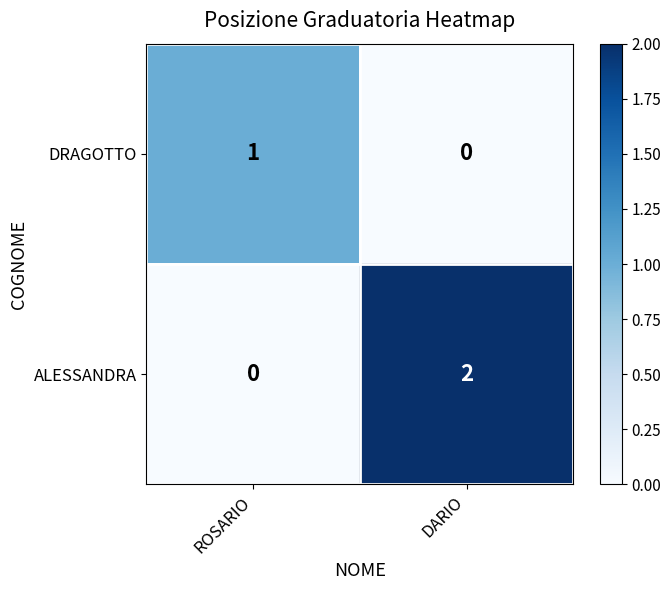

True or false: DRAGOTTO has a value of 0 at DARIO.

True